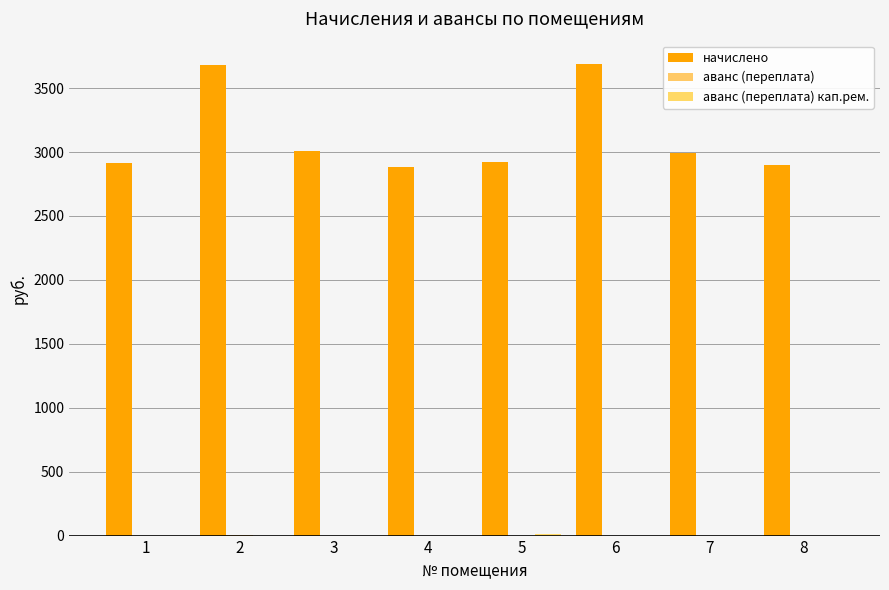

At which category is the sum across all series the highest?

6